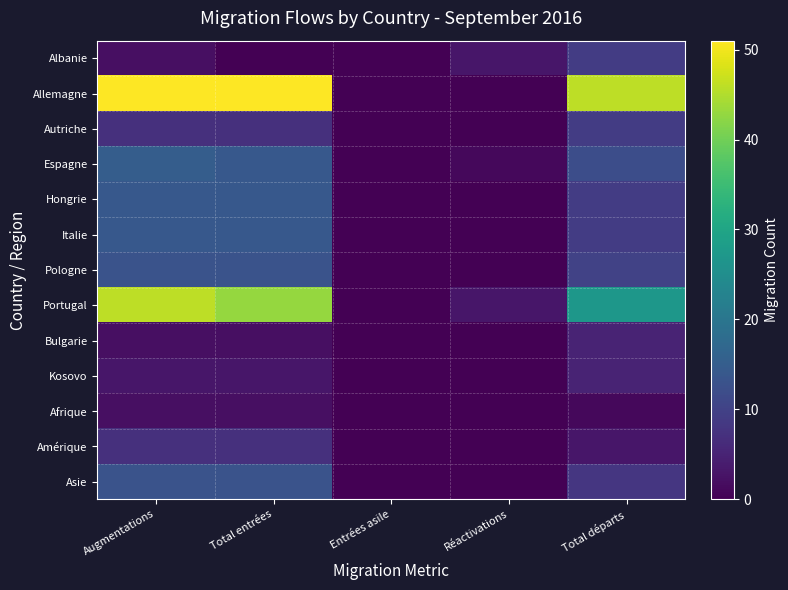

Rank the series at Total entrées from highest to lowest value.

Allemagne, Portugal, Espagne, Hongrie, Italie, Pologne, Asie, Autriche, Amérique, Kosovo, Bulgarie, Afrique, Albanie